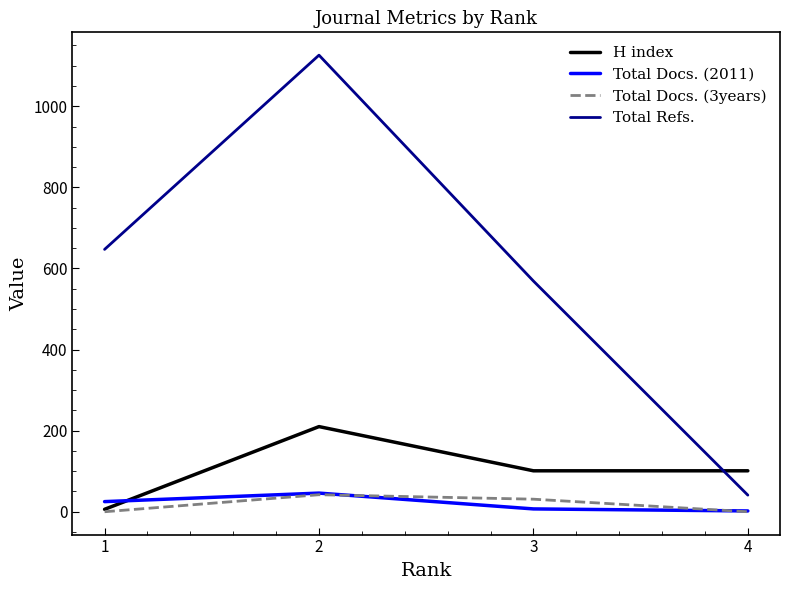

What is the difference between the highest and lowest values at 2?

1084